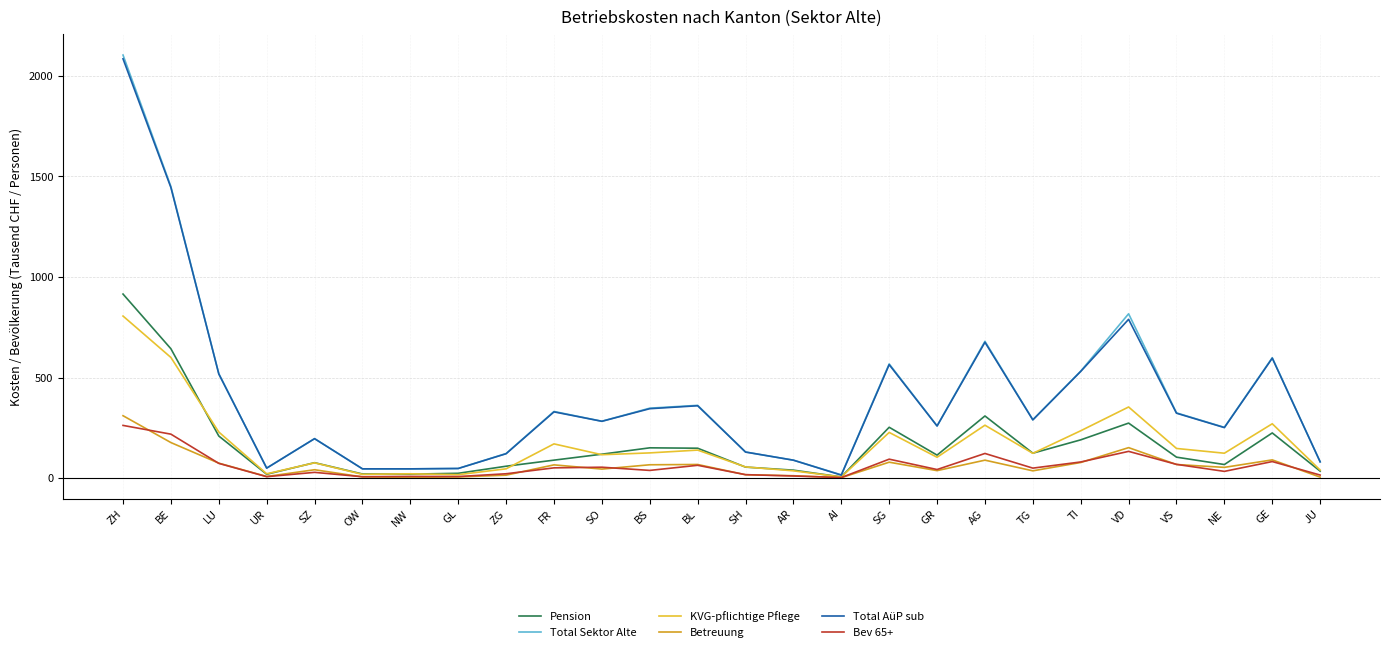

Which series has the largest range (max minus min)?

Total Sektor Alte